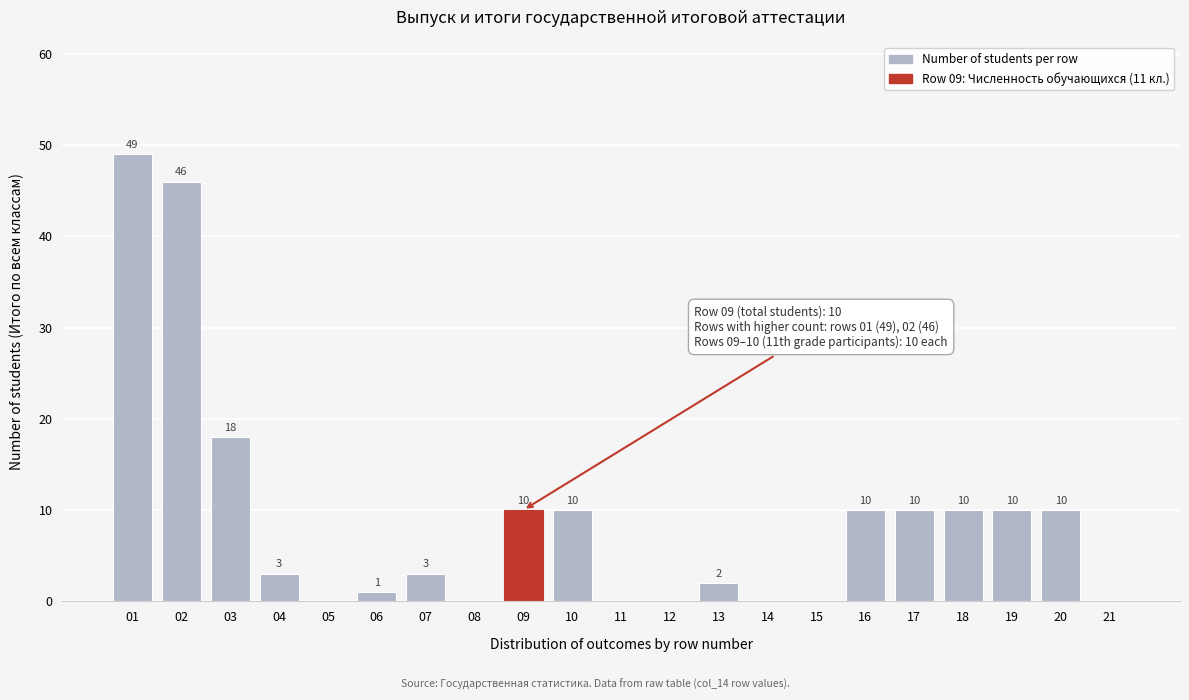

Reading left to right, what are all the values shown in this chart?

01=49	02=46	03=18	04=3	05=0	06=1	07=3	08=0	09=10	10=10	11=0	12=0	13=2	14=0	15=0	16=10	17=10	18=10	19=10	20=10	21=0